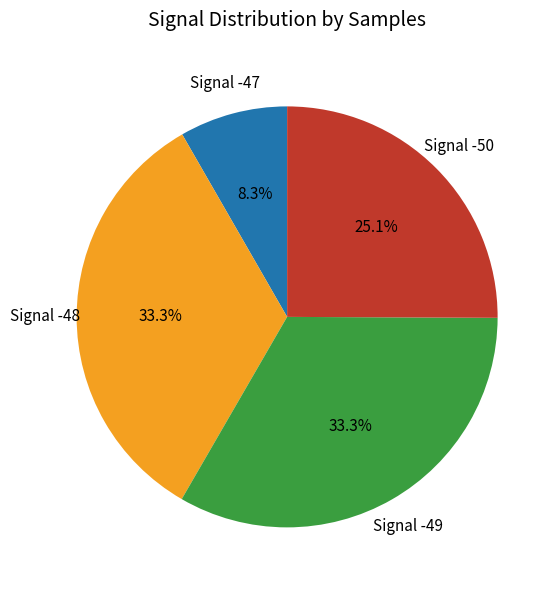

Is the sum of Signal -49 and Signal -47 greater than half?

No